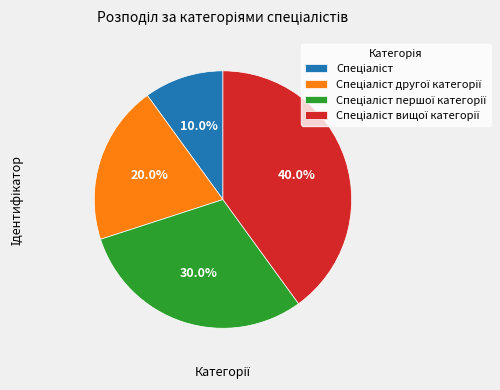

Does any single category account for the majority?

No